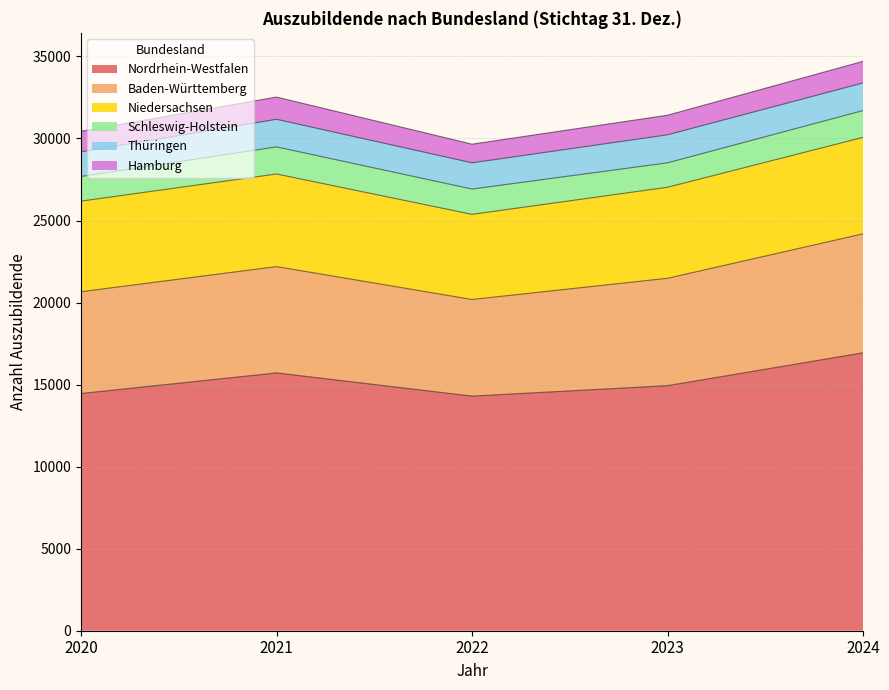

What is the total value across all series at 2024?

34701